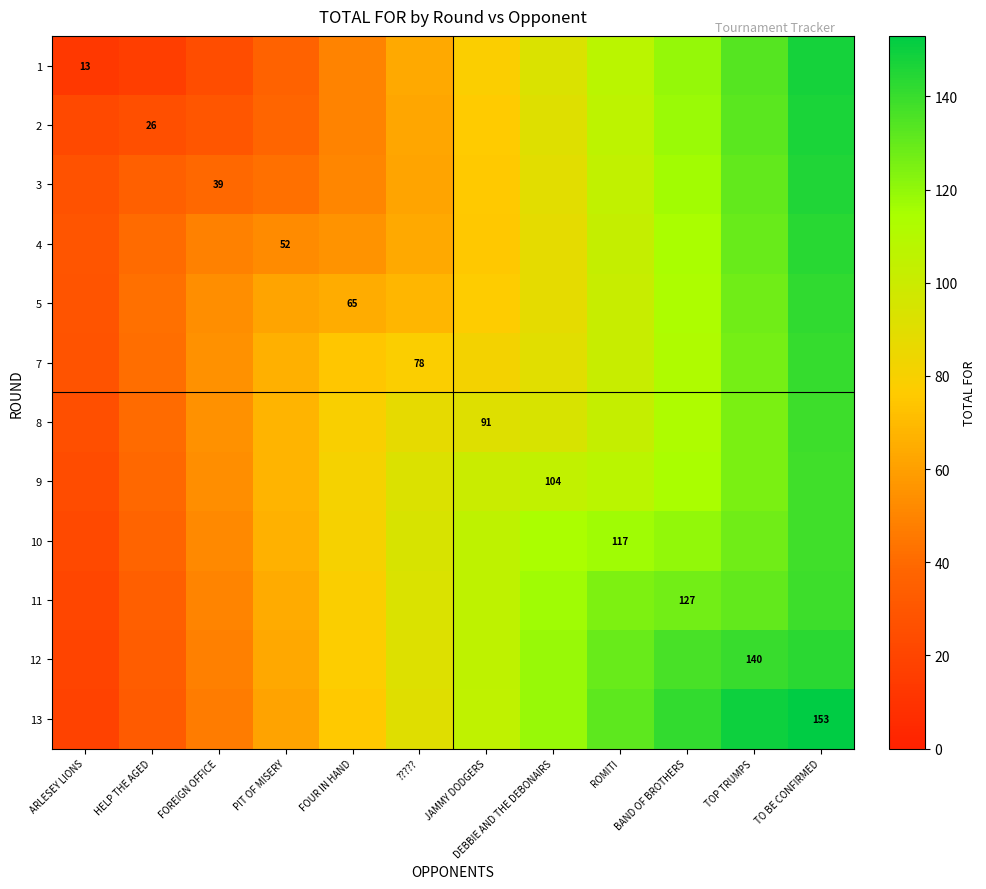

The 4 series shows 19.3 at ARLESEY LIONS. True or false?

False